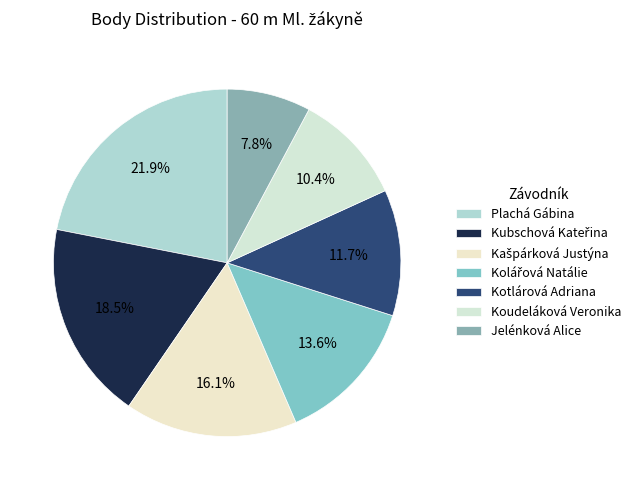

To the nearest percent, what portion does Jelénková Alice represent?

8%